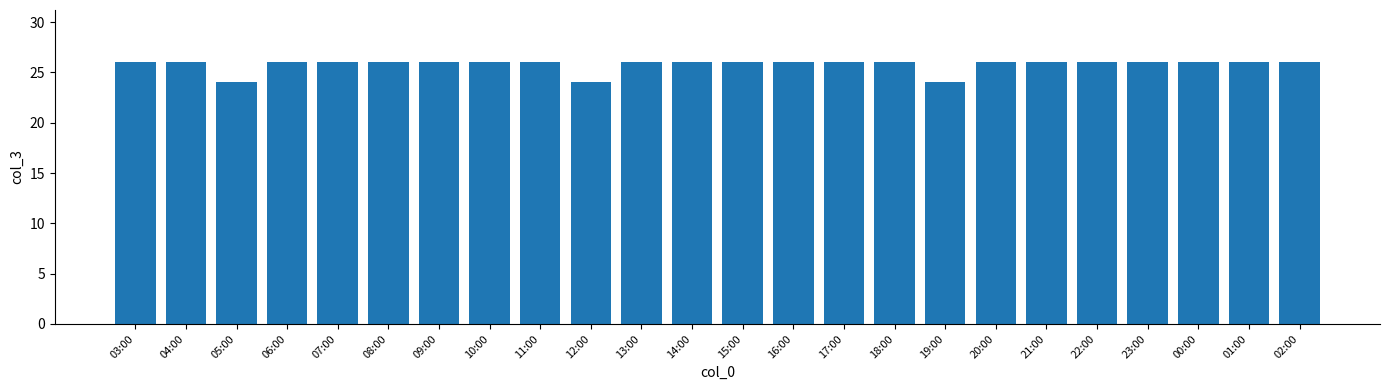

The value at 20:00 is 6. True or false?

False